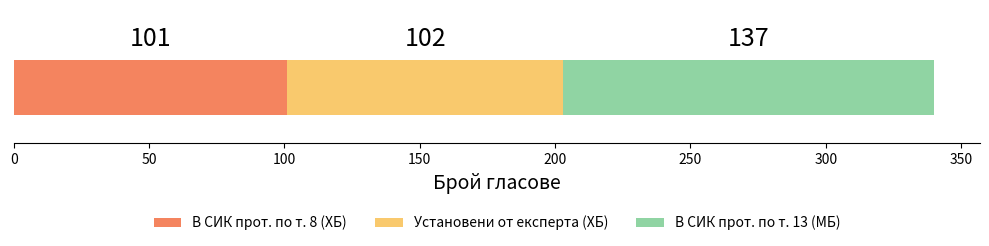

What is the minimum value for В СИК прот. по т. 8 (ХБ)?

101